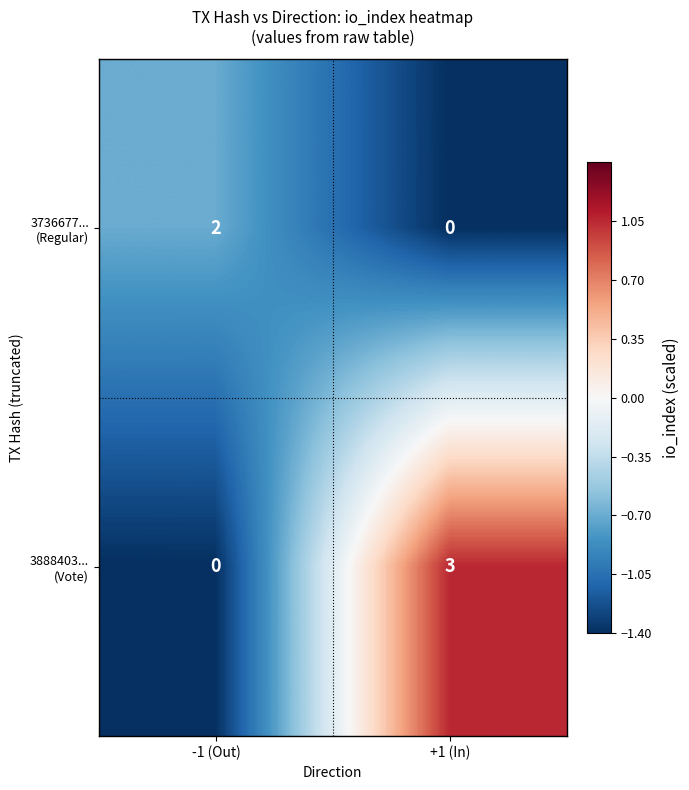

Which label corresponds to the largest value in the chart?

+1 (In)